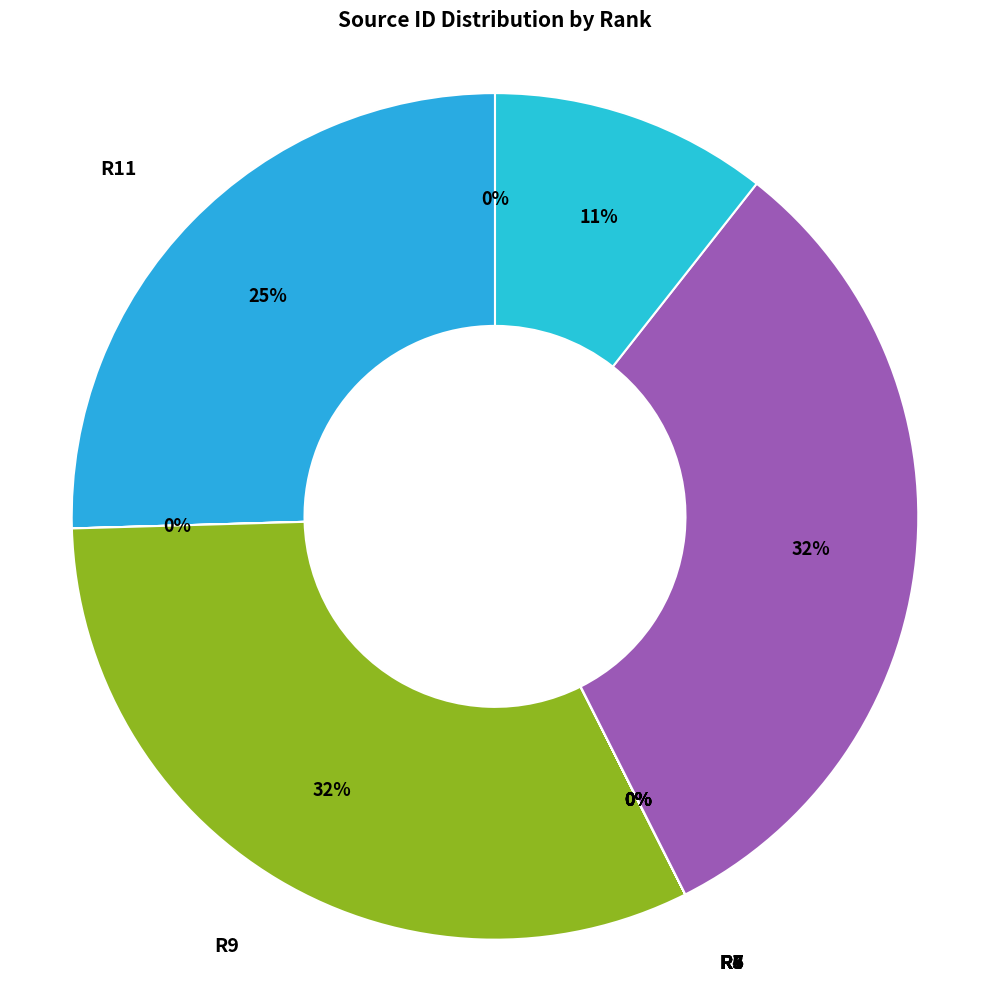

Is there any slice that represents more than half of the pie?

No